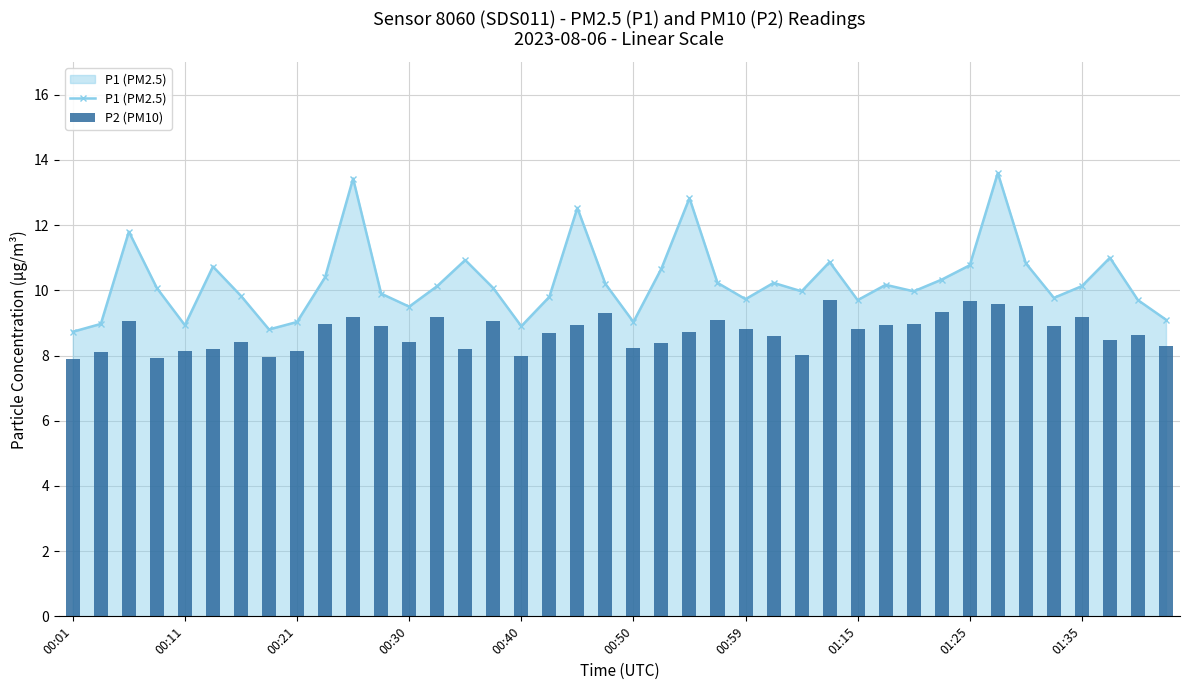

What is the lowest value of the P1 (PM2.5) series?

8.7